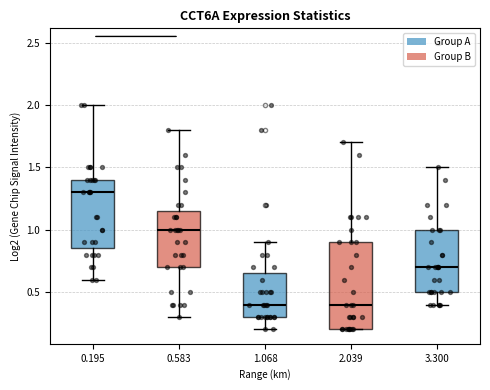

Where does the lower whisker of the box at x = 0.583 end on the y-axis? The values are not printed on the chart, so give them approximately, as read against the axis.

0.30